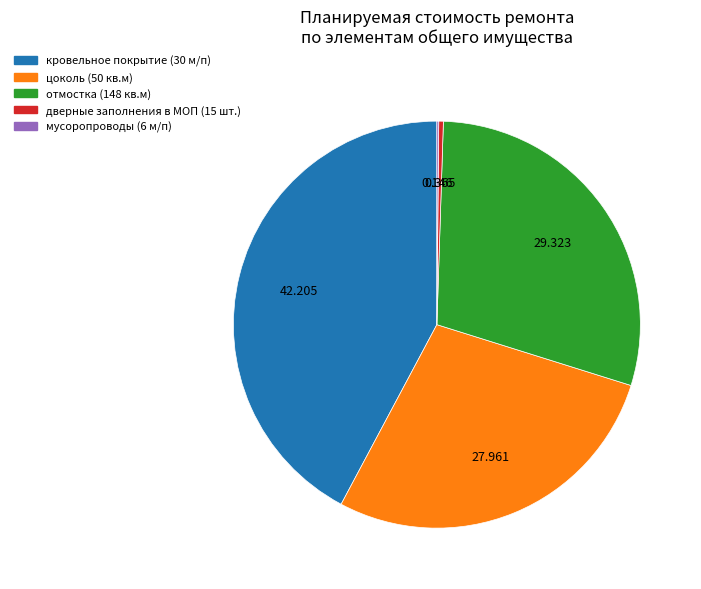

What is the largest slice in the pie chart?

кровельное покрытие